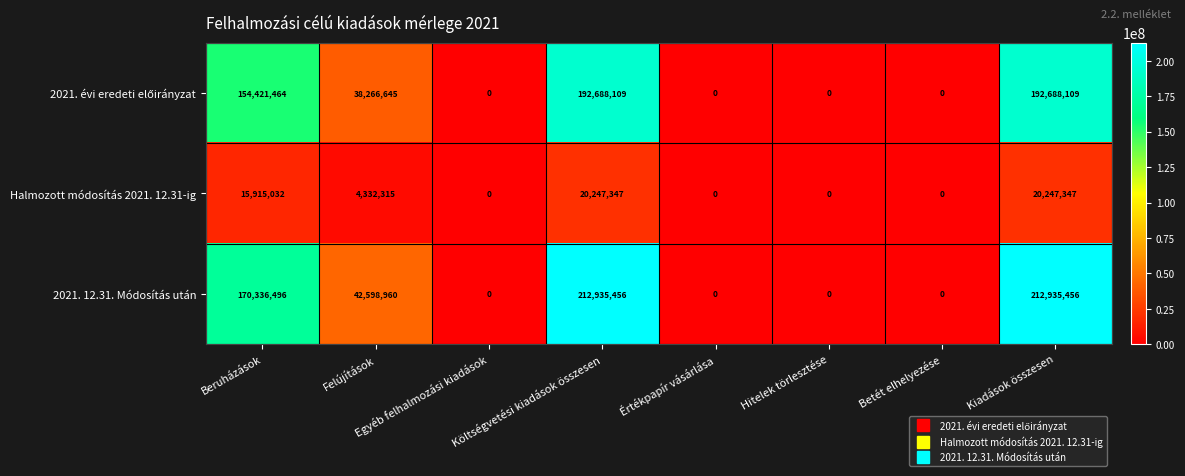

What is the difference between the highest and lowest values at Felújítások?

38266645